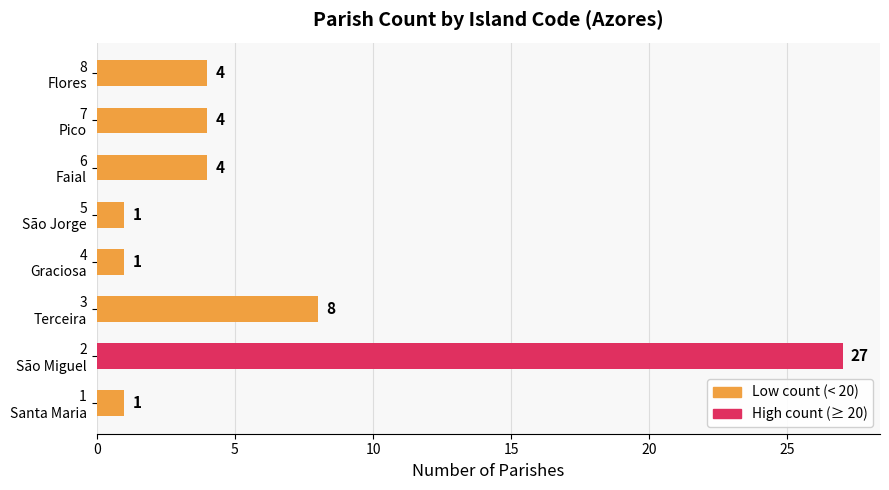

What is the difference between the second highest and minimum values?

7